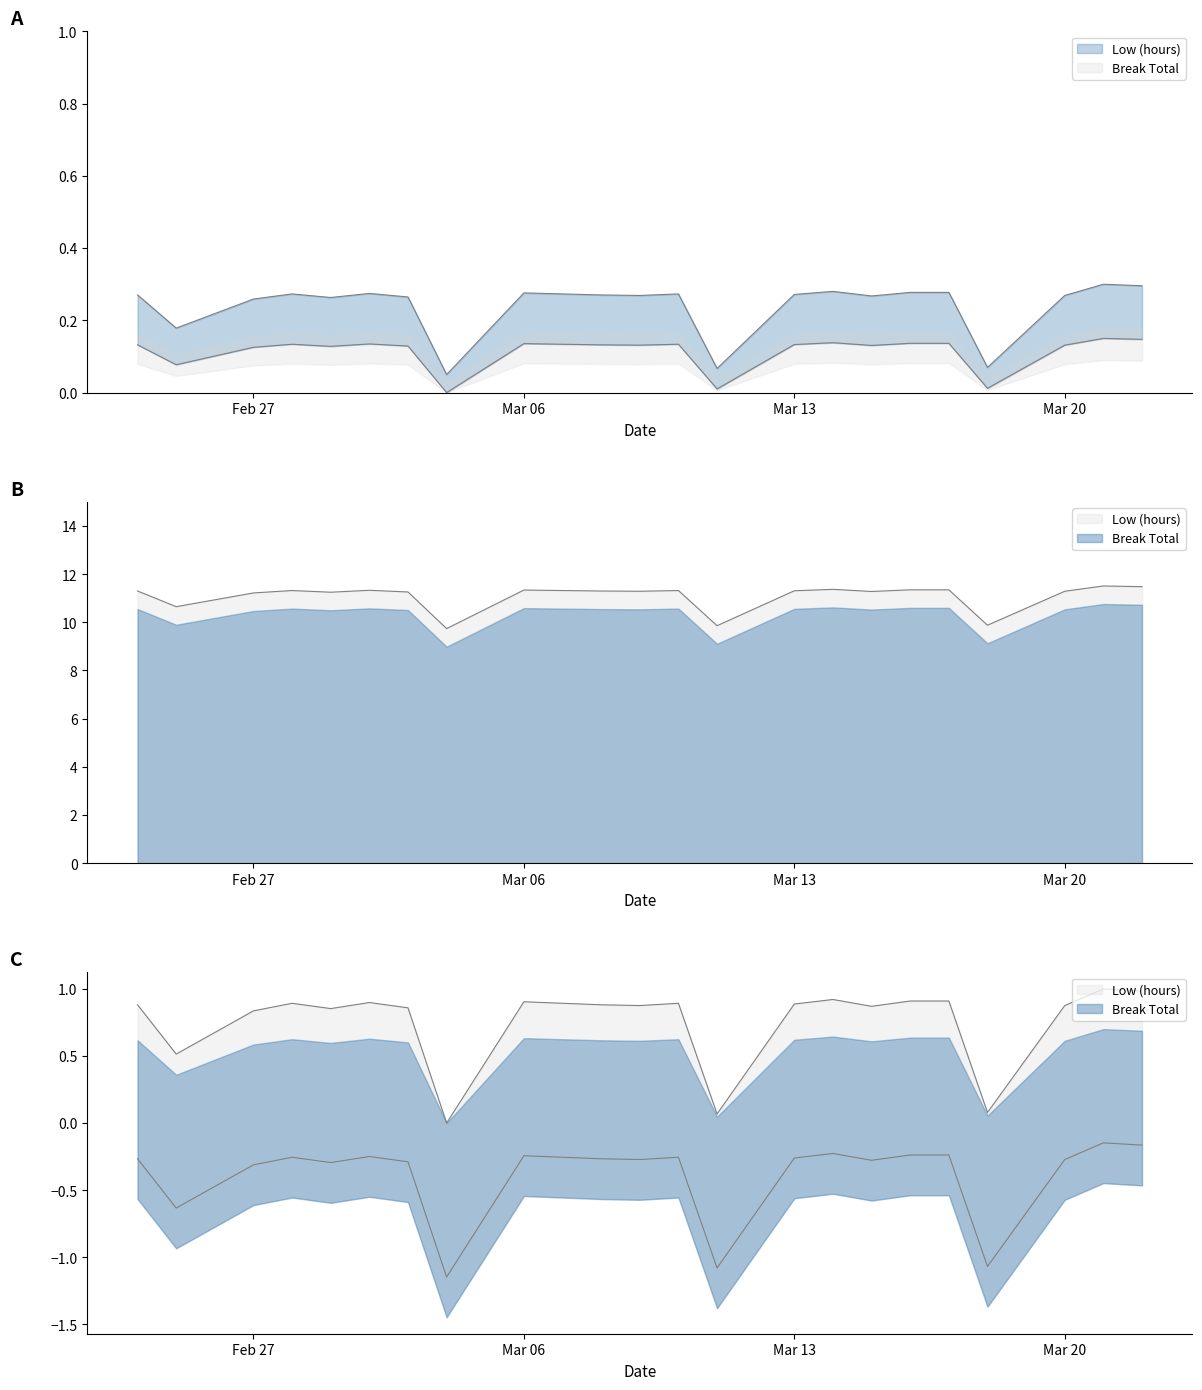

The value at 2023-03-16 is 0.3. True or false?

True